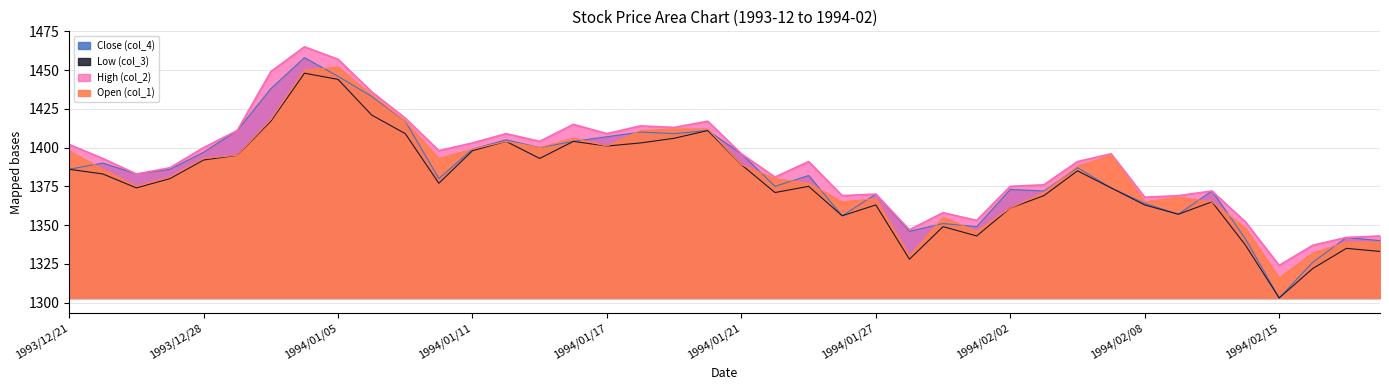

How many values in the Open (col_1) series are below 1388?

20